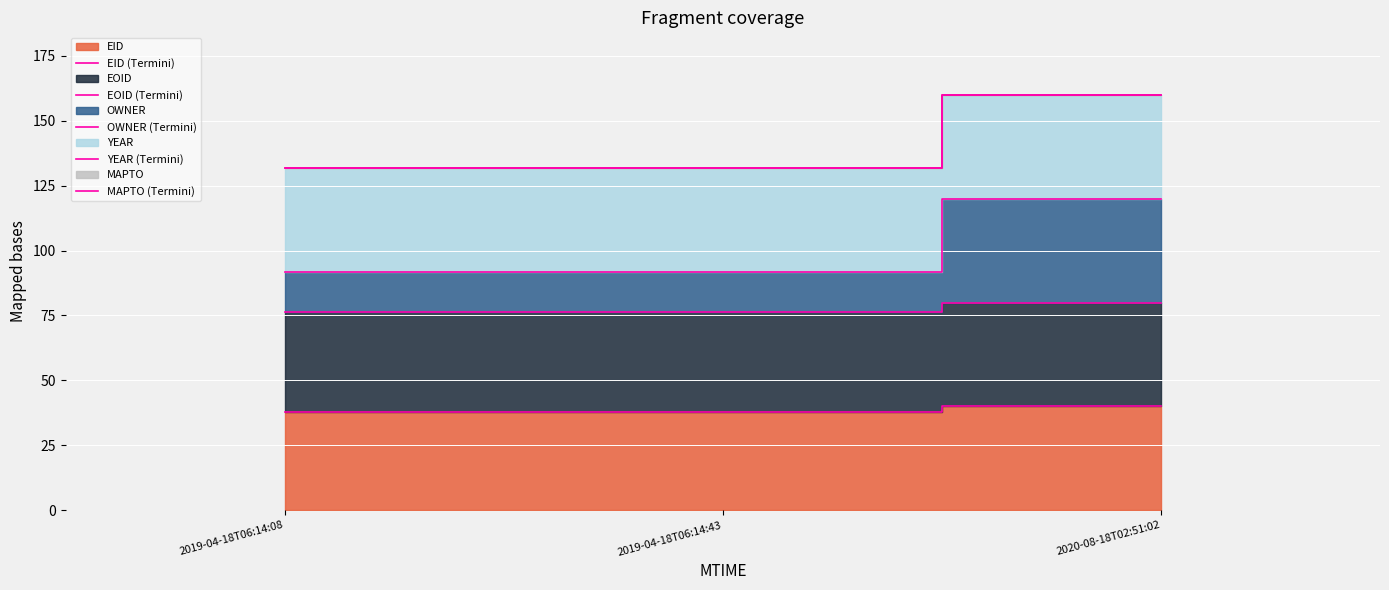

Which series has the largest total across all categories?

YEAR (Termini)